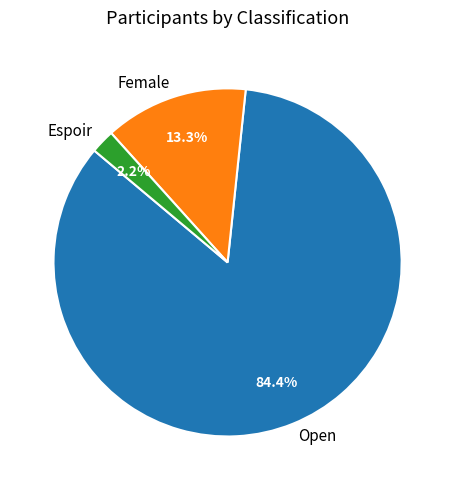

To the nearest percent, what is the difference between the largest and smallest slice percentages?

82%